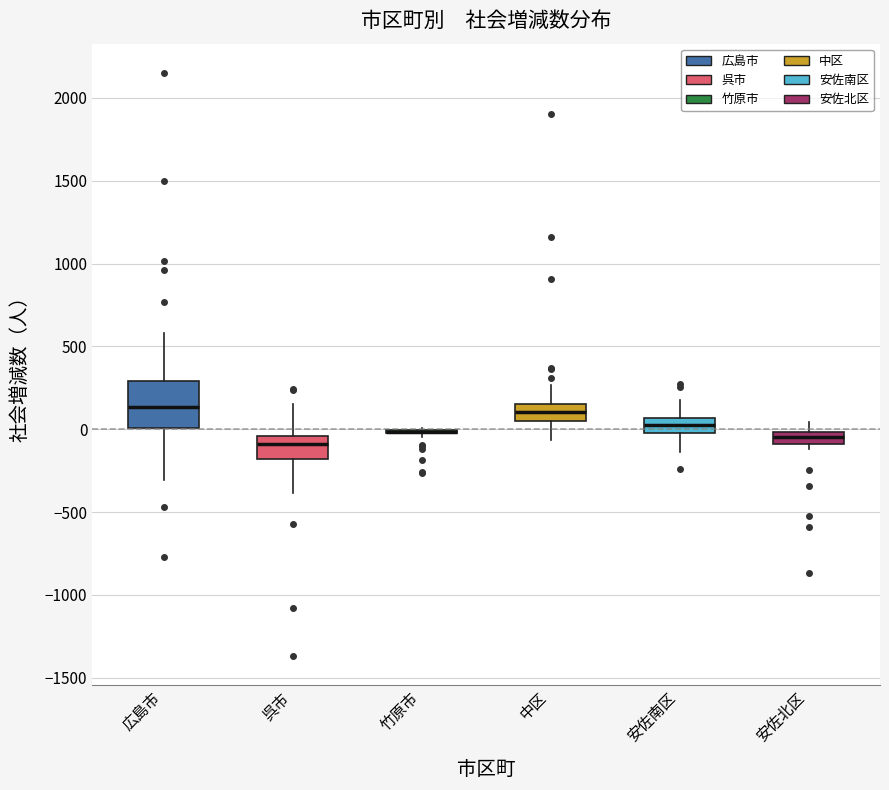

Which box is the tallest, from its lower edge to its upper edge?

広島市